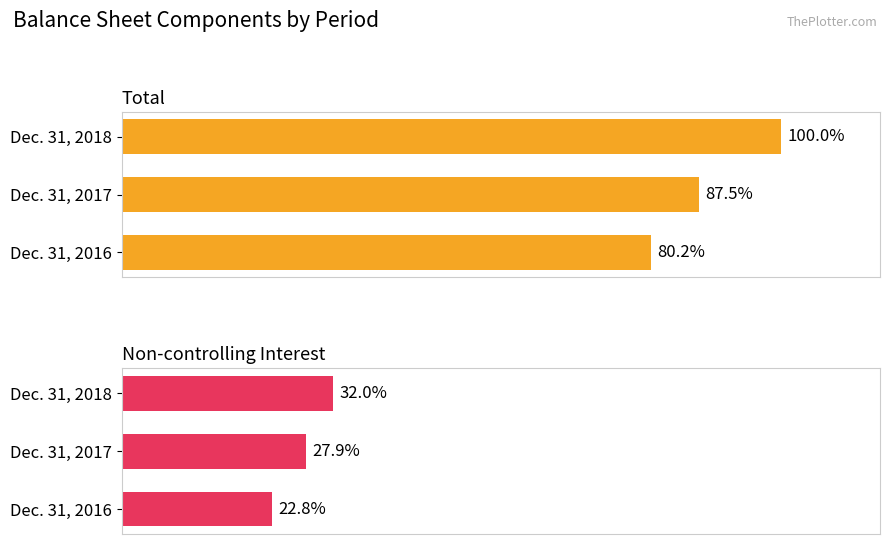

What are all the series names shown in the legend?

Total, Non-controlling Interest